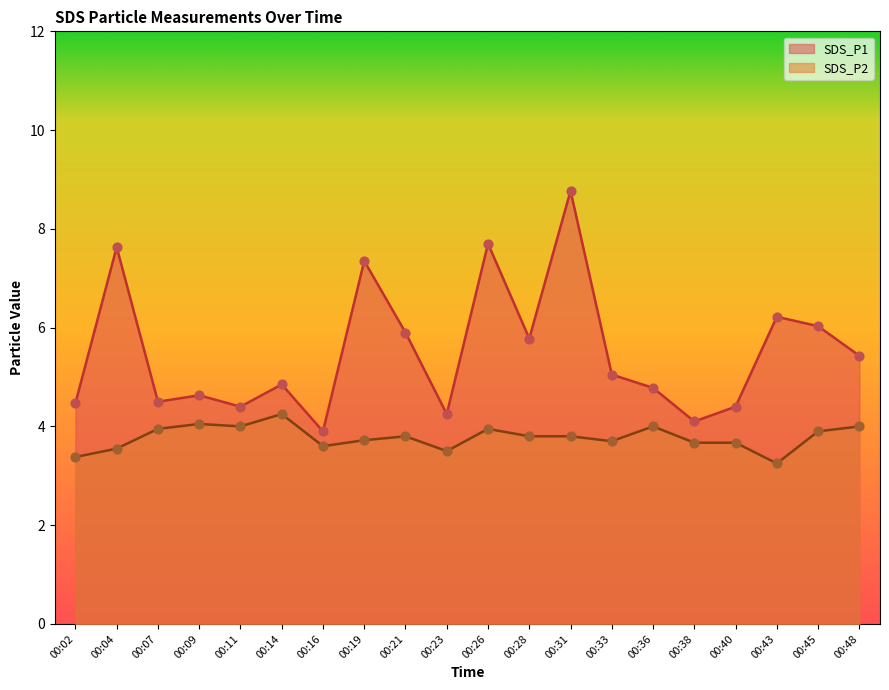

Which series reaches the minimum Y coordinate?

SDS_P2